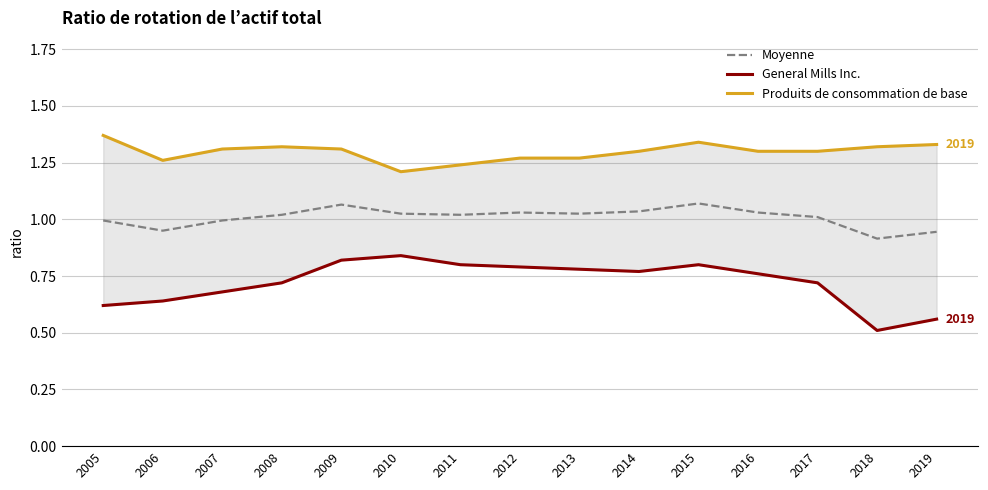

List the series in order of their peak value, lowest first.

General Mills Inc., Moyenne, Produits de consommation de base